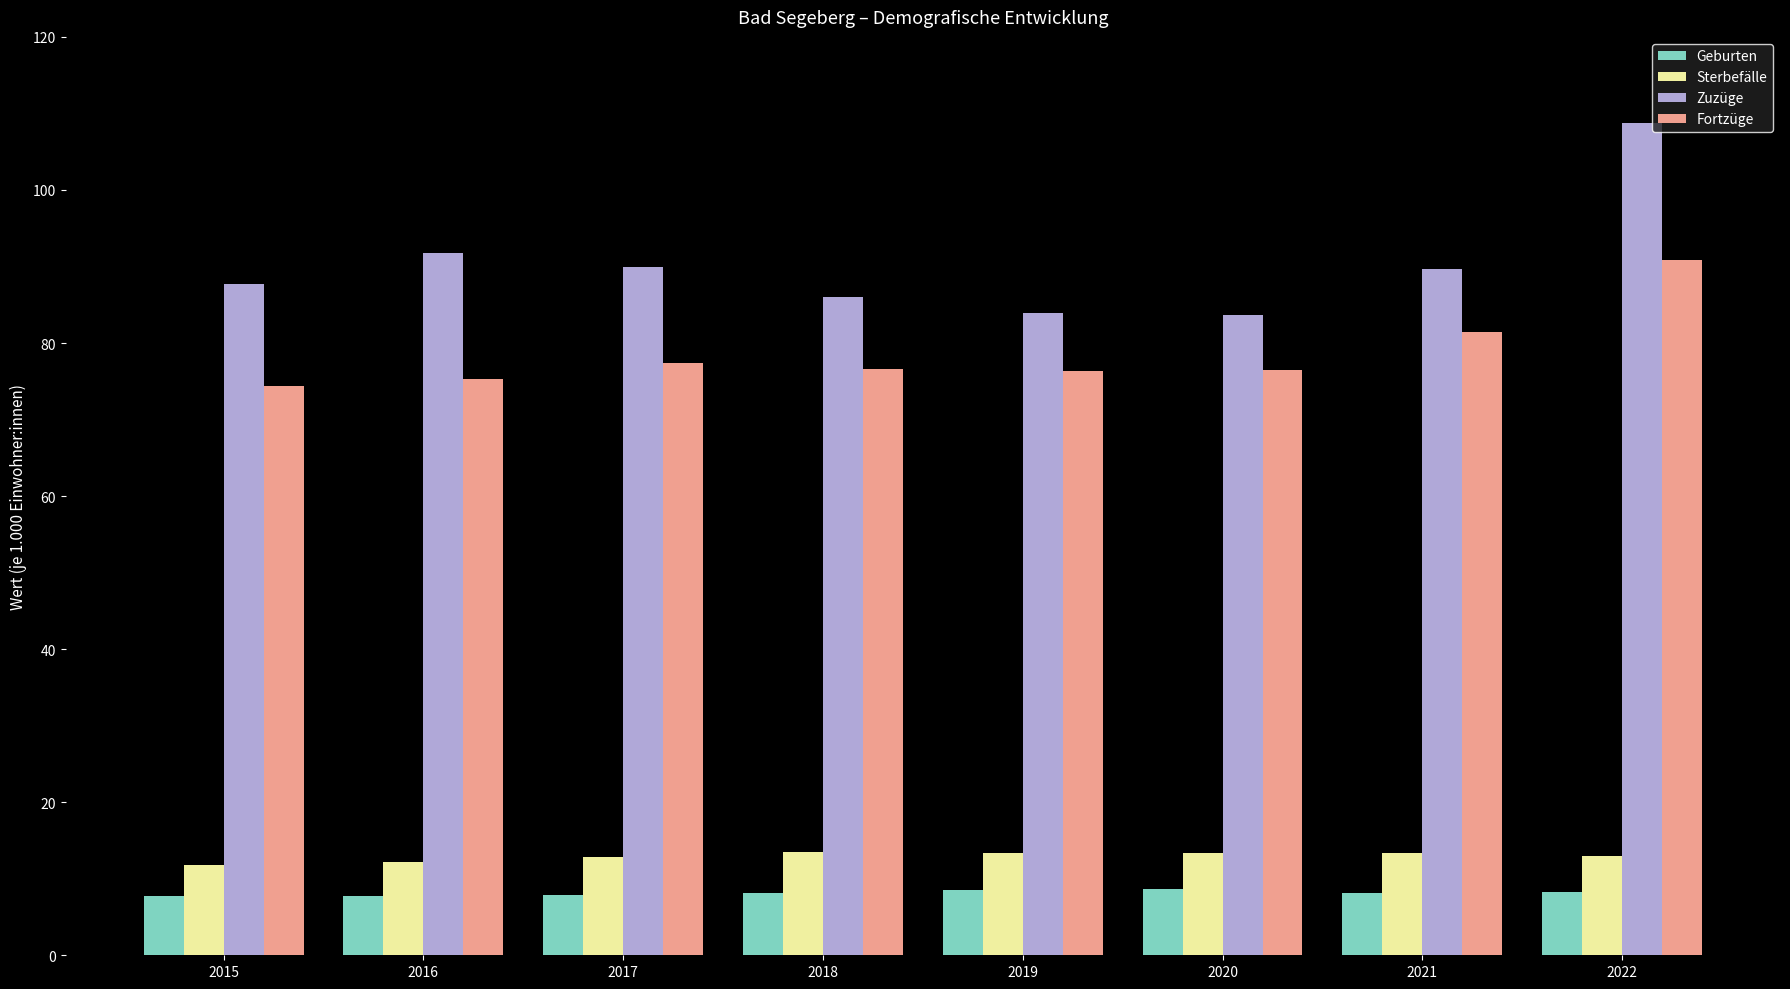

What is the lowest value of the Sterbefälle series?

11.8